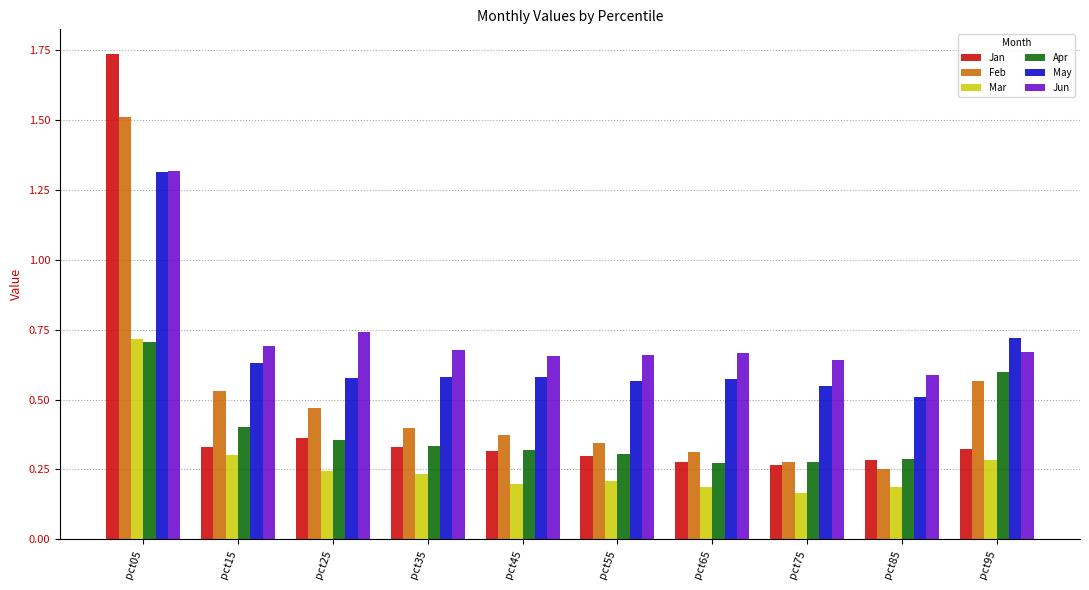

Is it true that Jan equals 0.3 at pct75?

True